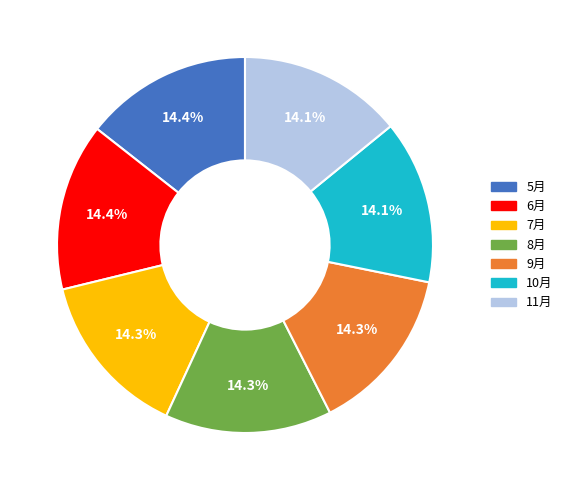

How many slices are in this pie chart?

7